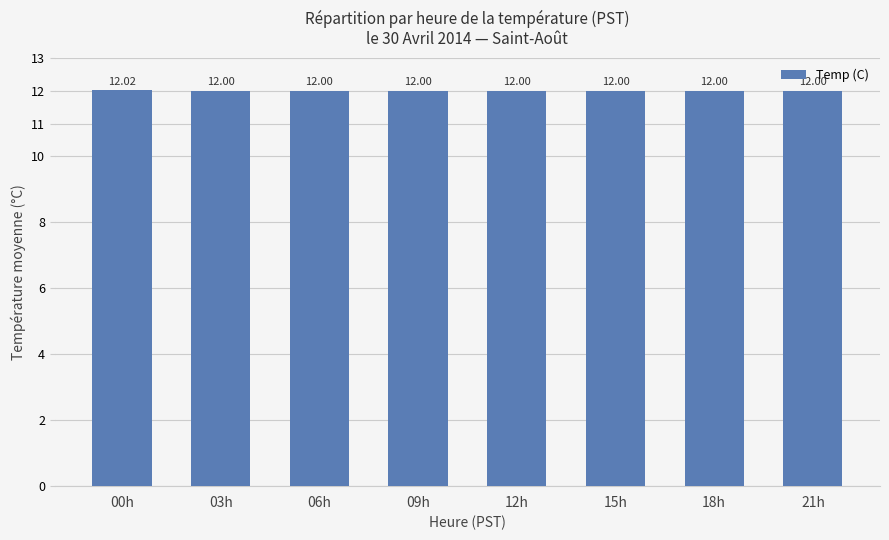

How many distinct data groups are displayed?

1